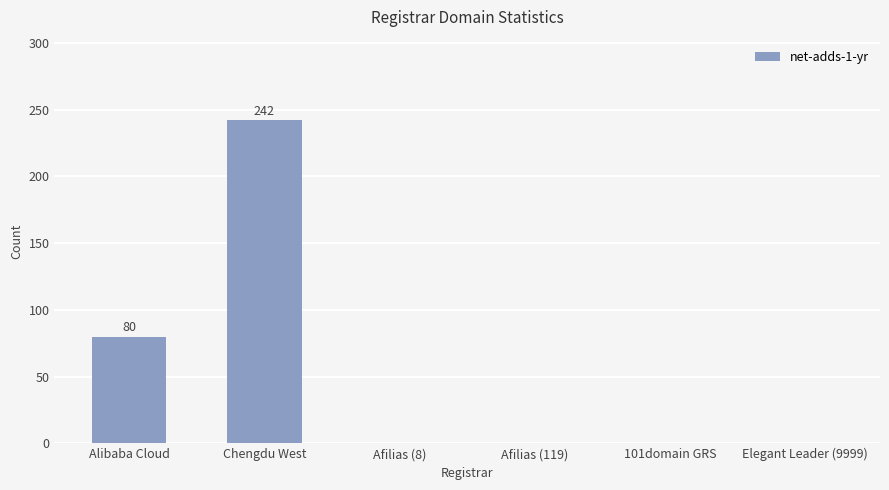

Reading left to right, what are all the values shown in this chart?

Alibaba Cloud=80	Chengdu West=242	Afilias (8)=0	Afilias (119)=0	101domain GRS=0	Elegant Leader (9999)=0